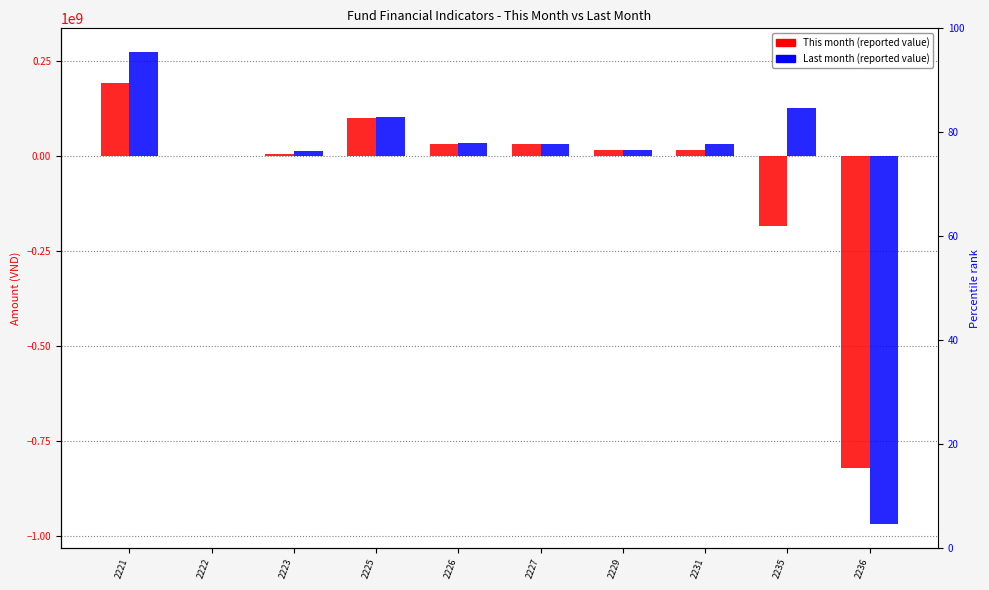

What is the difference between the maximum and second lowest values in the Last month series?

272742000